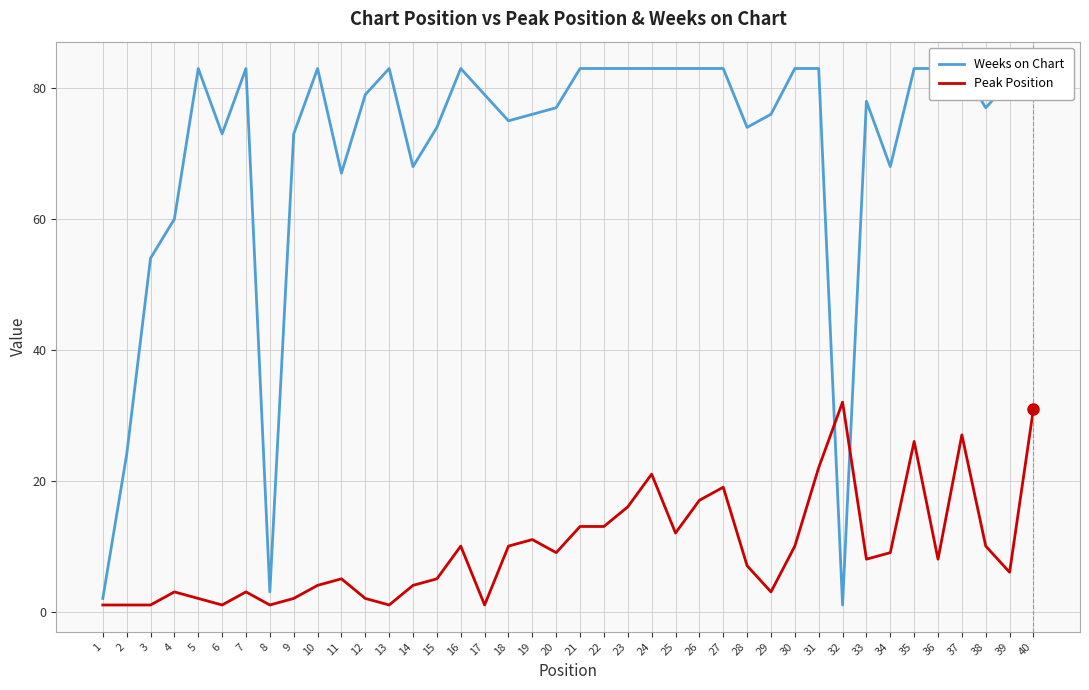

True or false: Weeks on Chart has a value of 67 at 11.

True